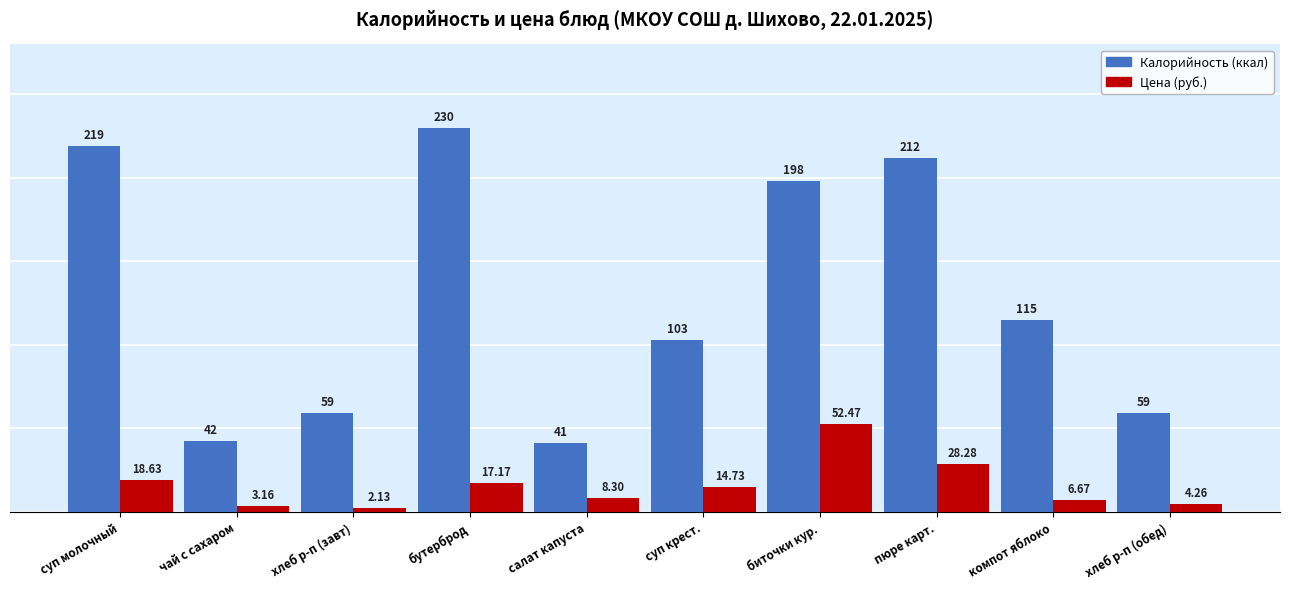

What is the label of the 2nd bar from the right?

компот яблоко